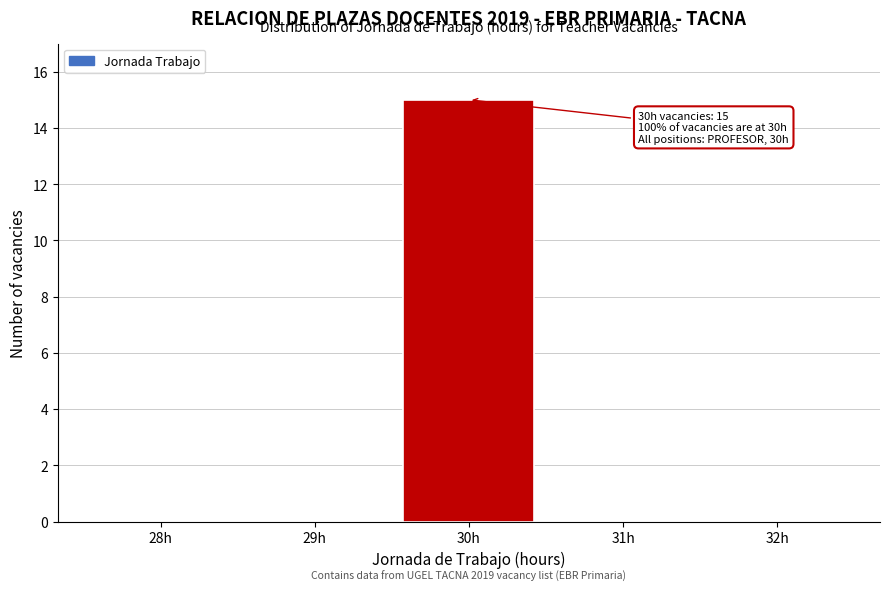

Reading left to right, what are all the values shown in this chart?

28h=0	29h=0	30h=15	31h=0	32h=0